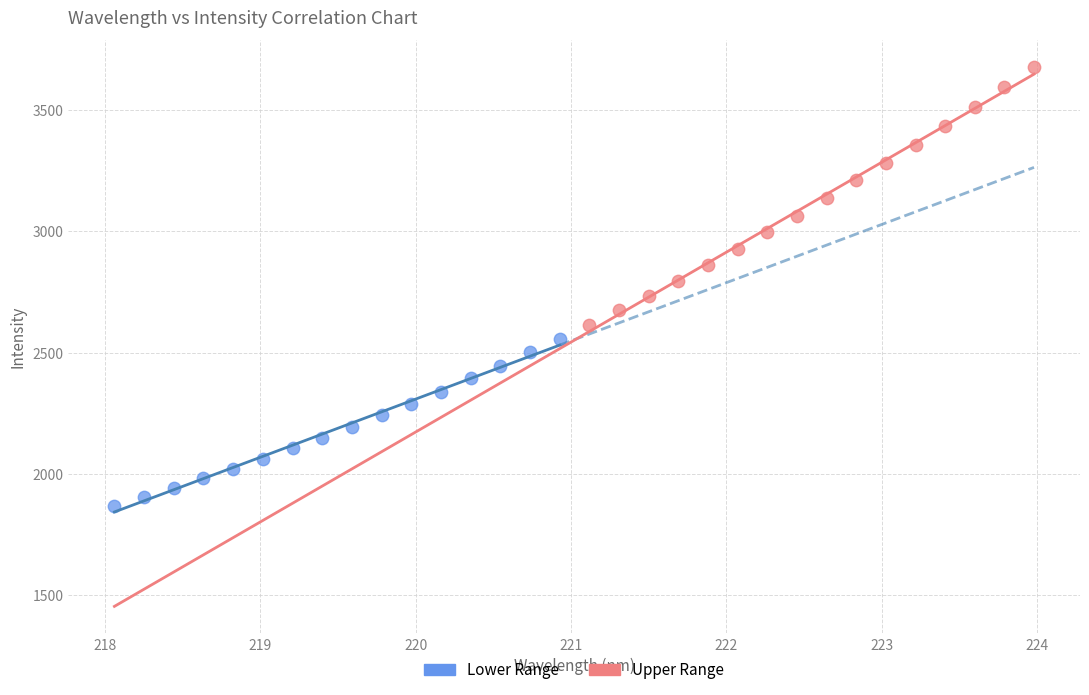

Which series has the largest Y range (max minus min)?

Upper Range